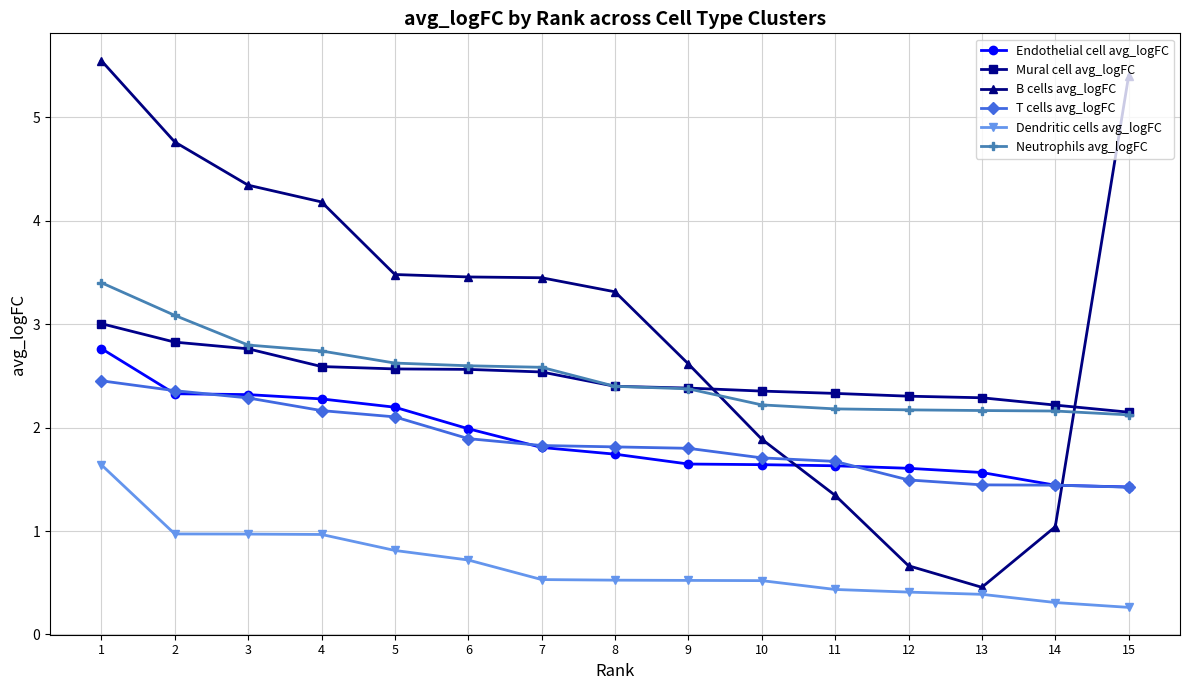

Which category has the lowest value in the B cells avg_logFC series?

13